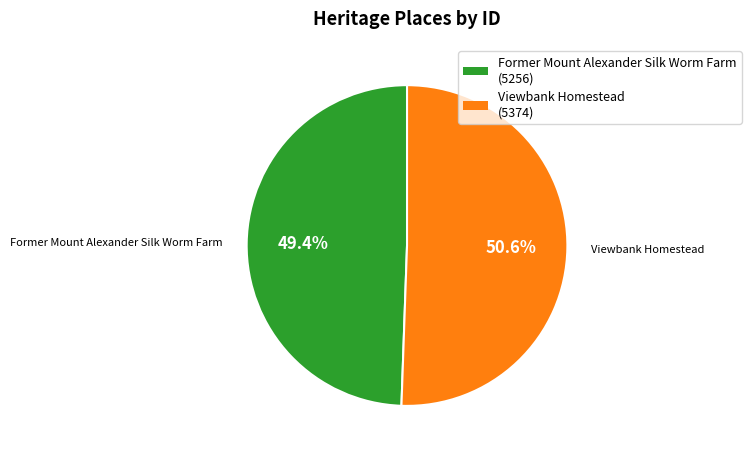

Is there any slice that represents more than half of the pie?

Yes